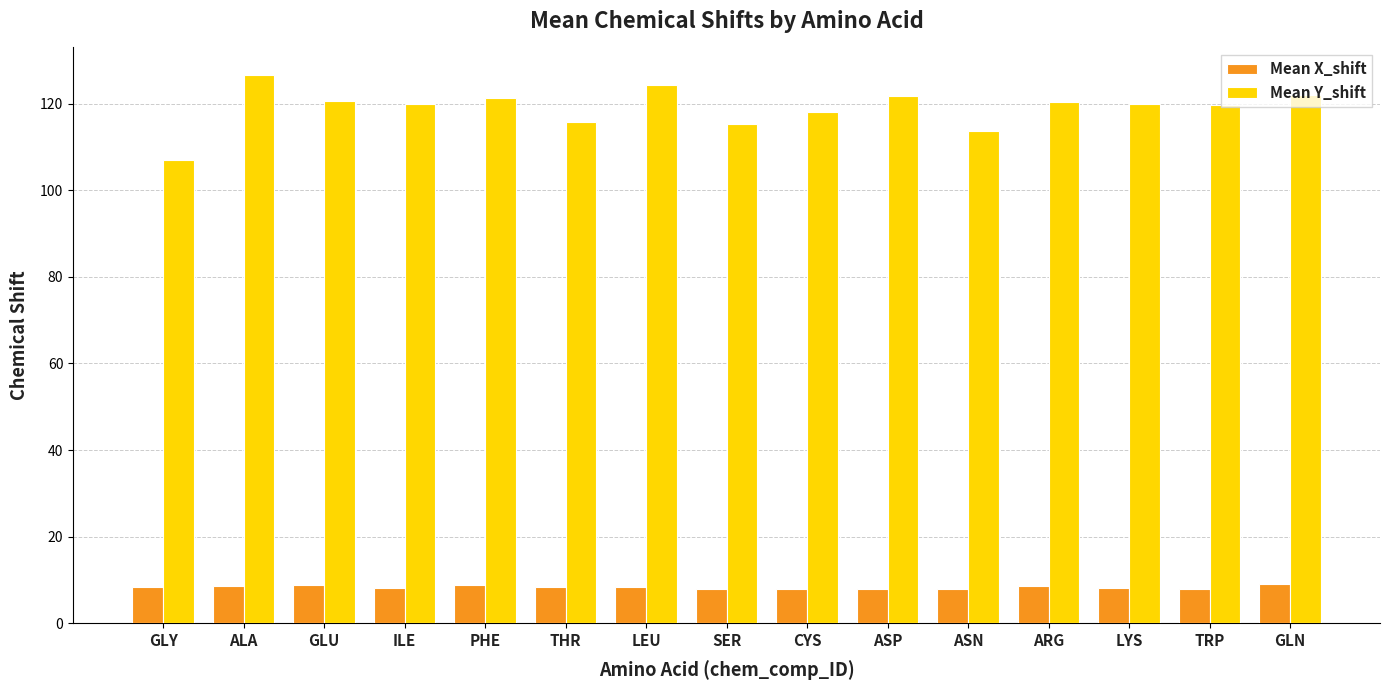

Between GLY and ARG, which series saw the biggest shift?

Mean Y_shift